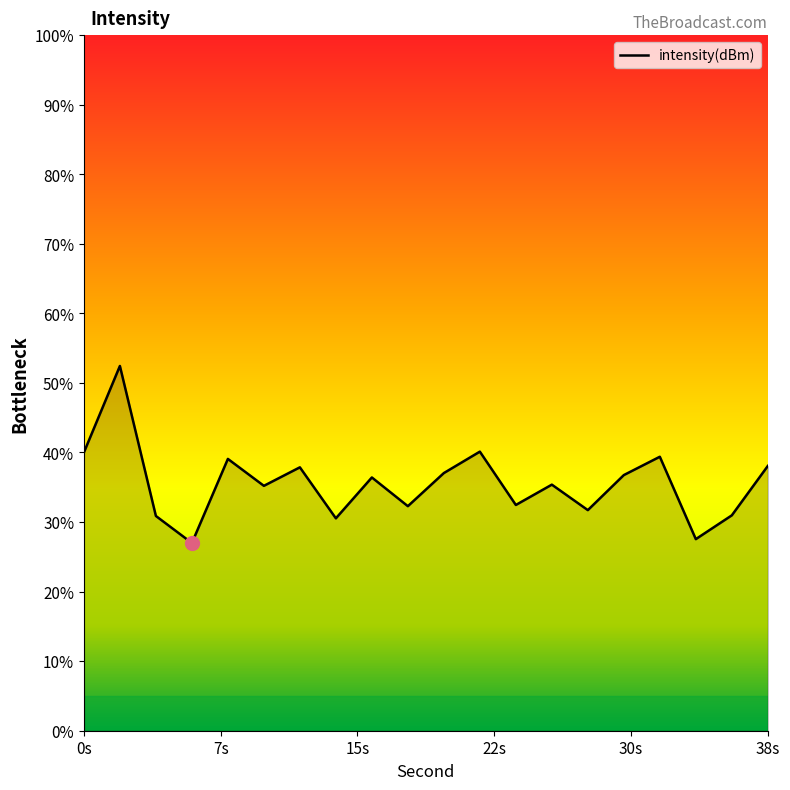

What is the change in value from 20 to 32?

+0.5